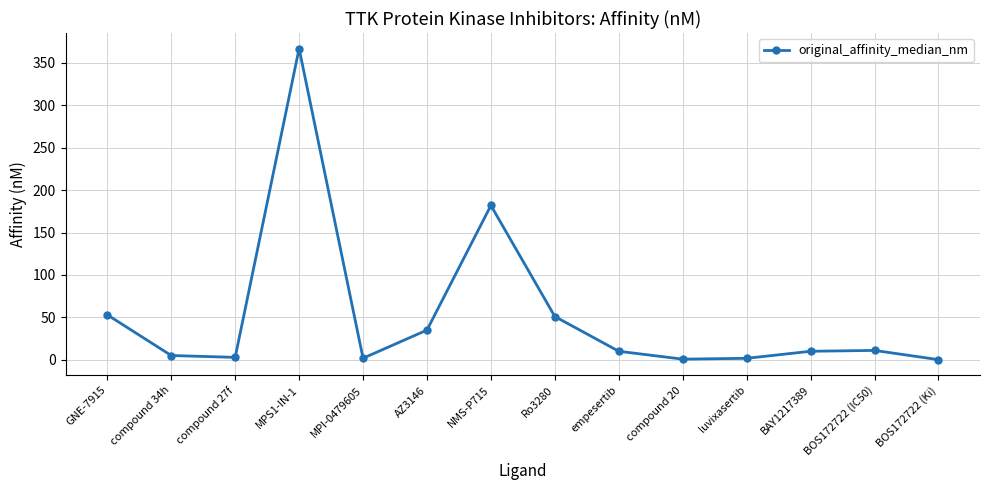

What is the label of the 6th point from the left?

AZ3146